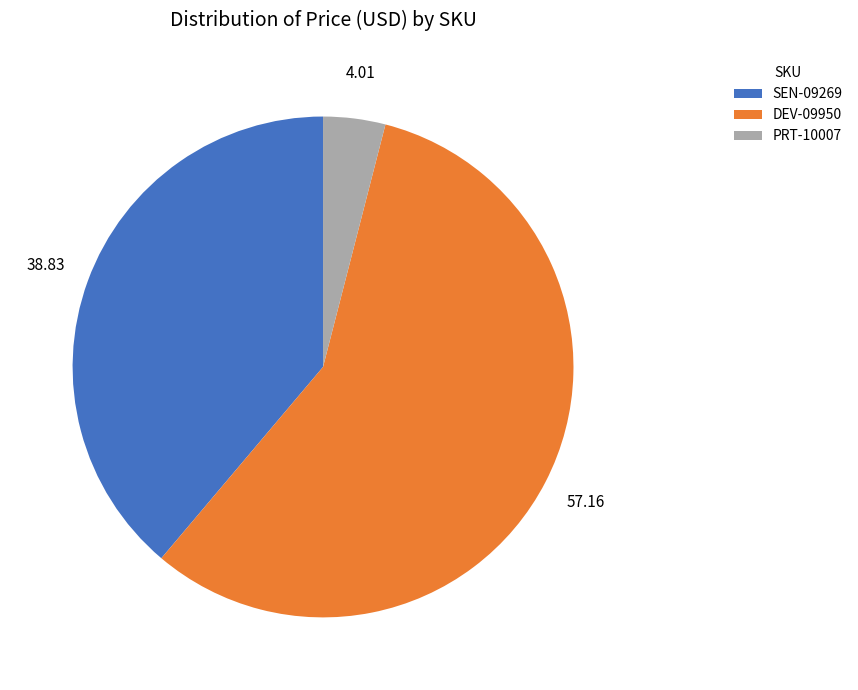

Rank the categories by value from lowest to highest.

PRT-10007, SEN-09269, DEV-09950